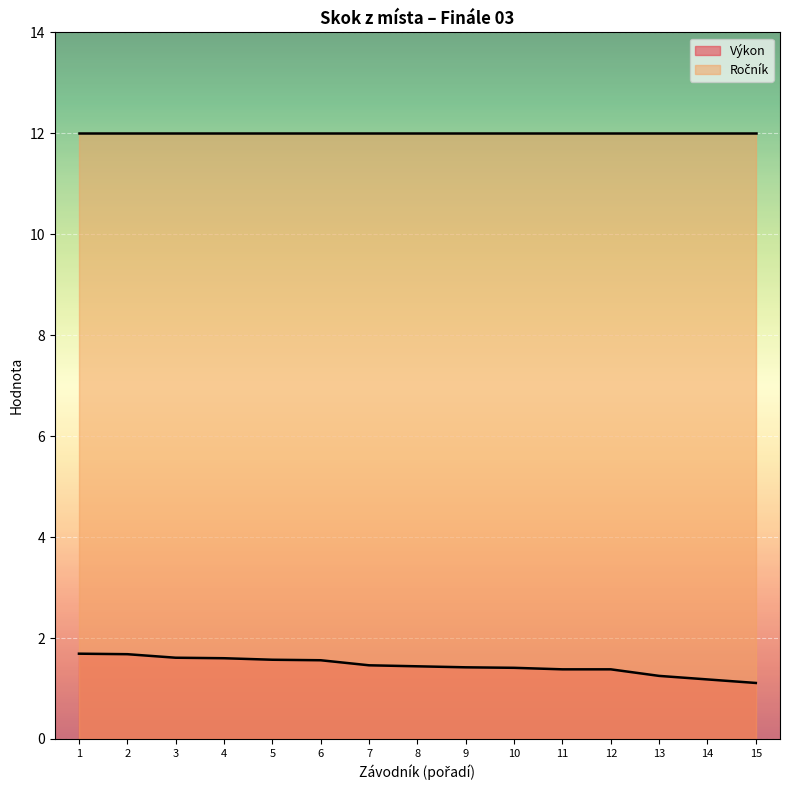

What is the value of the 8th point from the left?

1.4